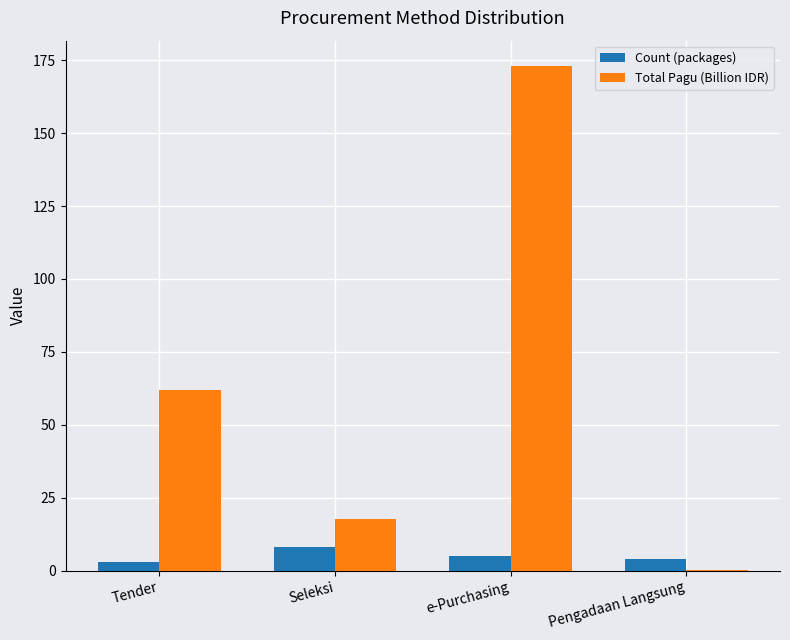

Reading left to right, list all the values displayed in this chart.

Count (packages): Tender=3.0	Seleksi=8.0	e-Purchasing=5.0	Pengadaan Langsung=4.0
Total Pagu (Billion IDR): Tender=62.0	Seleksi=17.7	e-Purchasing=173.1	Pengadaan Langsung=0.1